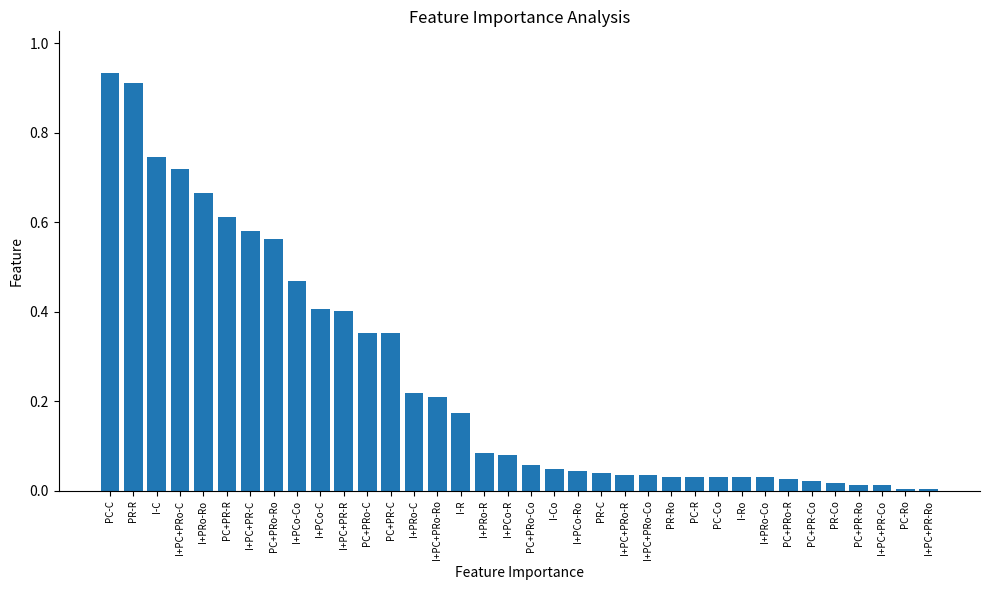

What is the label of the 6th bar from the left?

PC+PR-R